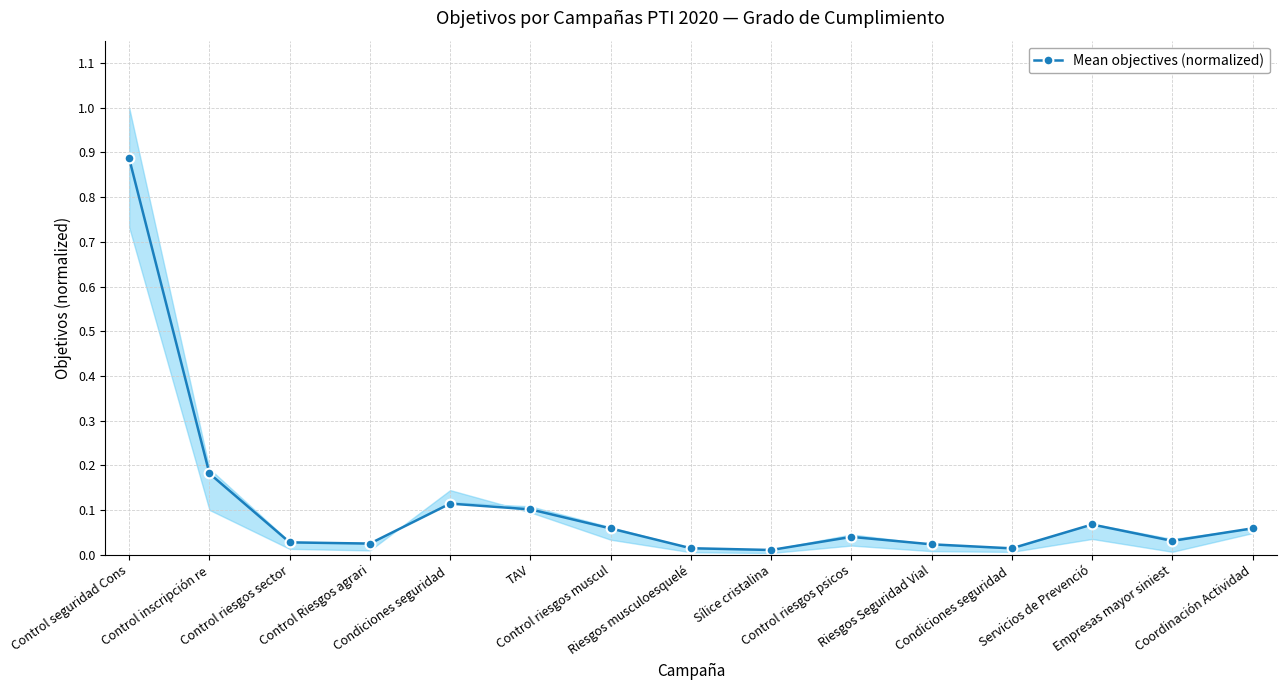

List the labels in order of value, smallest first.

Sílice cristalina, Condiciones seguridad , Riesgos musculoesquelé, Riesgos Seguridad Vial, Control Riesgos agrari, Control riesgos sector, Empresas mayor siniest, Control riesgos psicos, Control riesgos muscul, Coordinación Actividad, Servicios de Prevenció, TAV, Condiciones seguridad , Control inscripción re, Control seguridad Cons